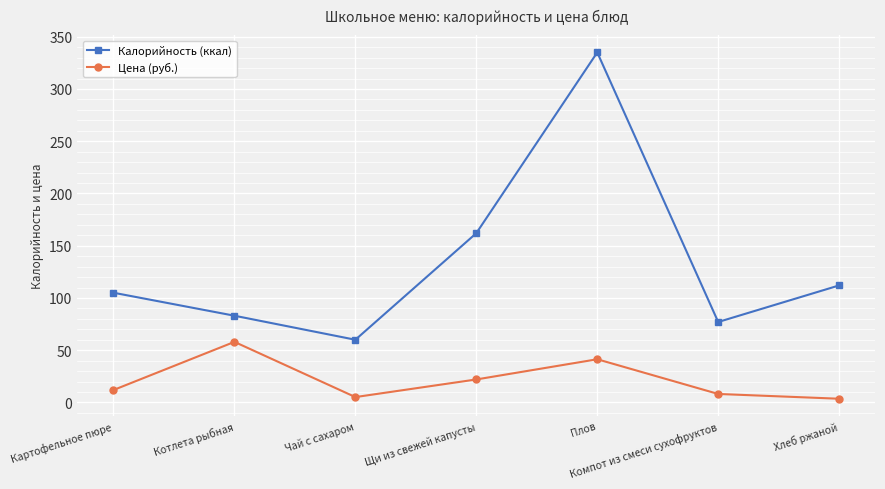

True or false: Цена (руб.) and Калорийность (ккал) cross at least once.

False